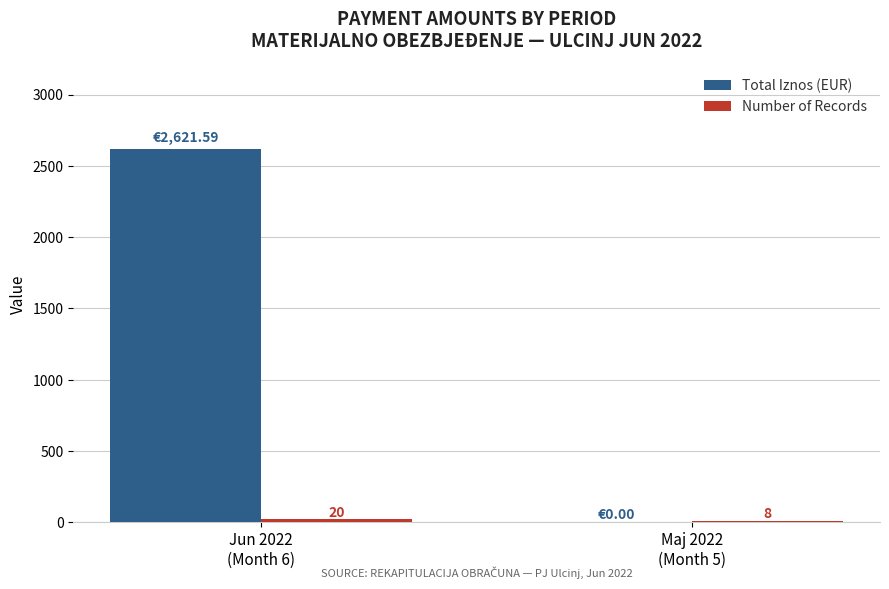

Which series has the largest total across all categories?

Total Iznos (EUR)